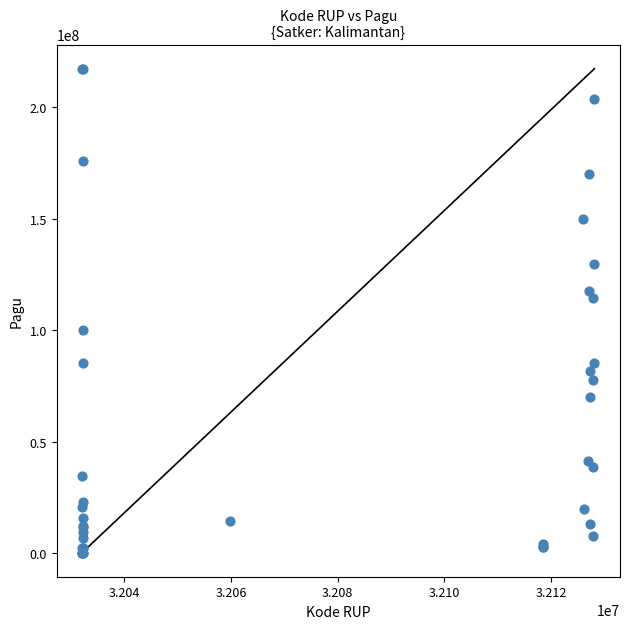

What Y value in the scatter plot is closest to 108830000?

114296000